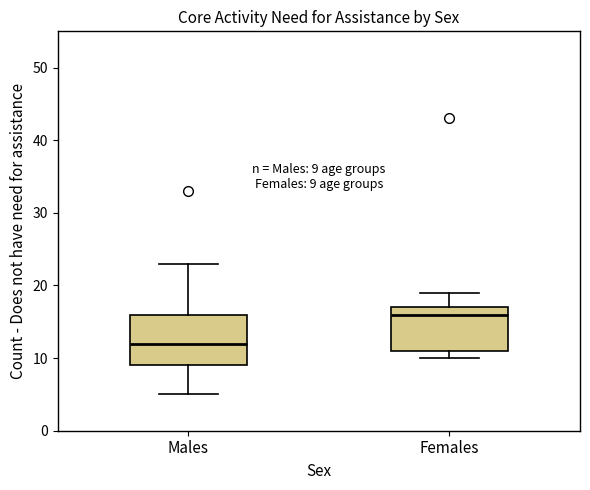

Which box has the highest median line?

Females